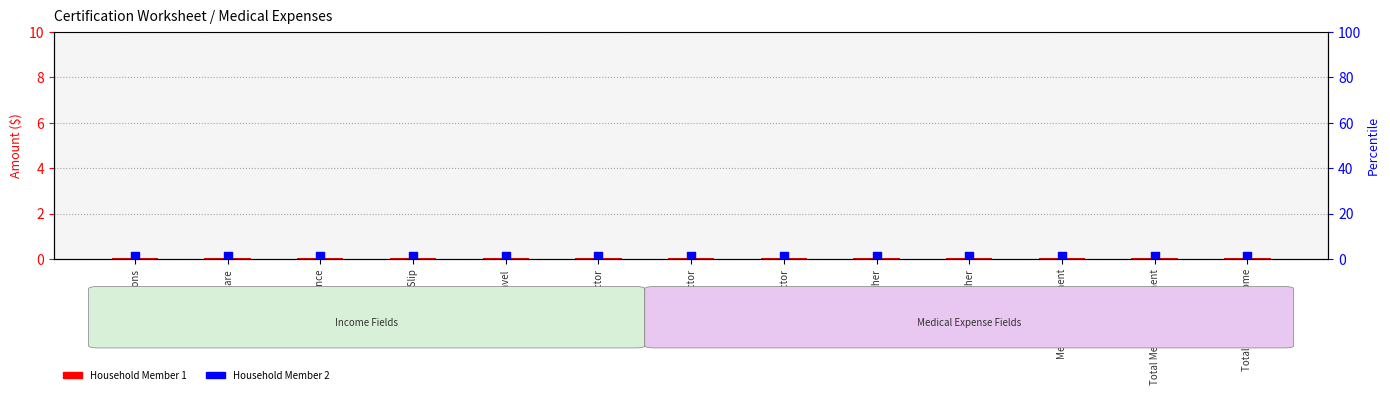

What are all the series names shown in the legend?

Household Member 1, Household Member 2